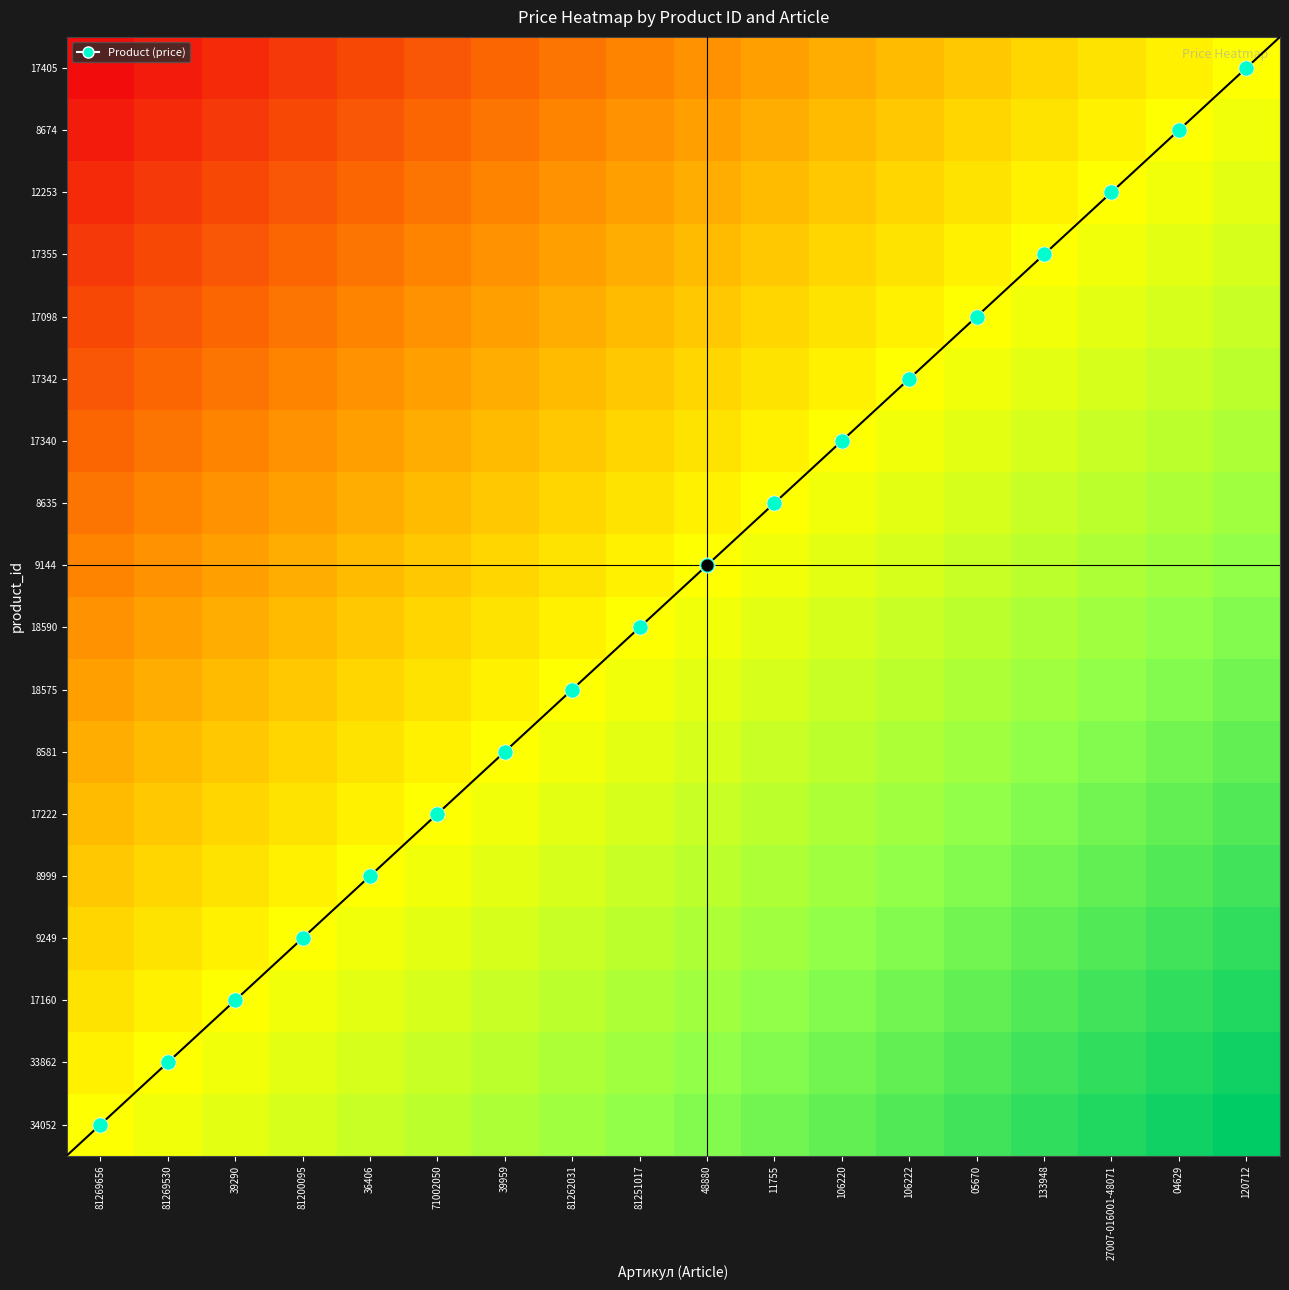

What is the total value across all series at 27007-016001-48071?

12.4